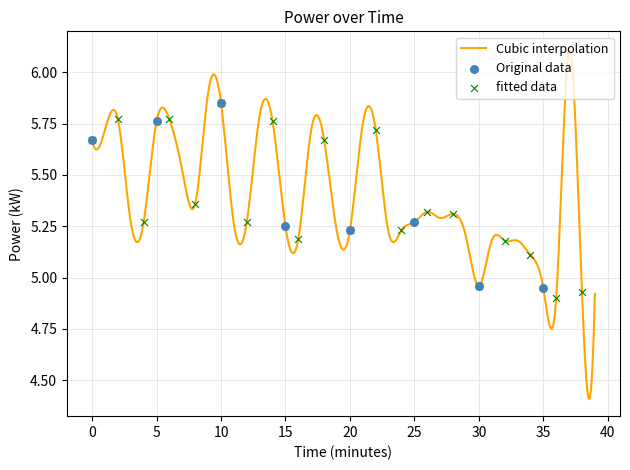

Approximately how many times larger is the value at 00:04 compared to 00:08?

1.0